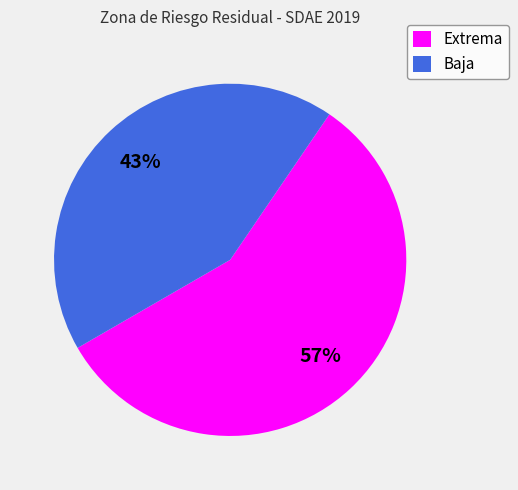

What is the smallest slice in the pie chart?

Baja